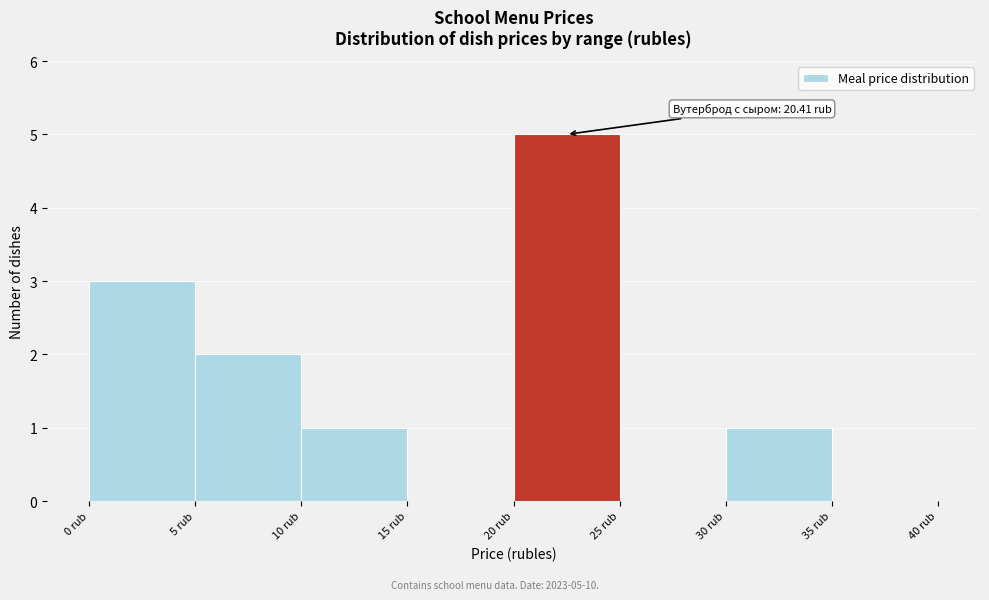

Which range on the x-axis has the tallest bar?

20 to 25